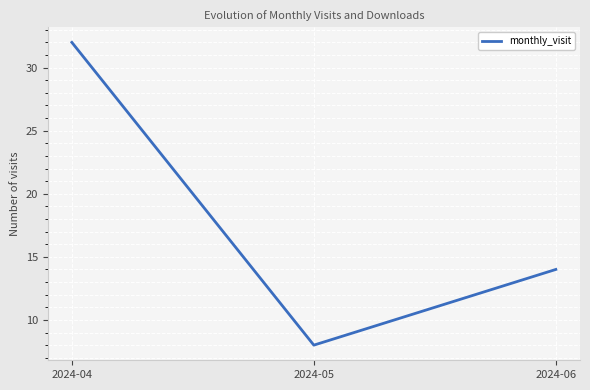

At which label is the value closest to 20?

2024-06